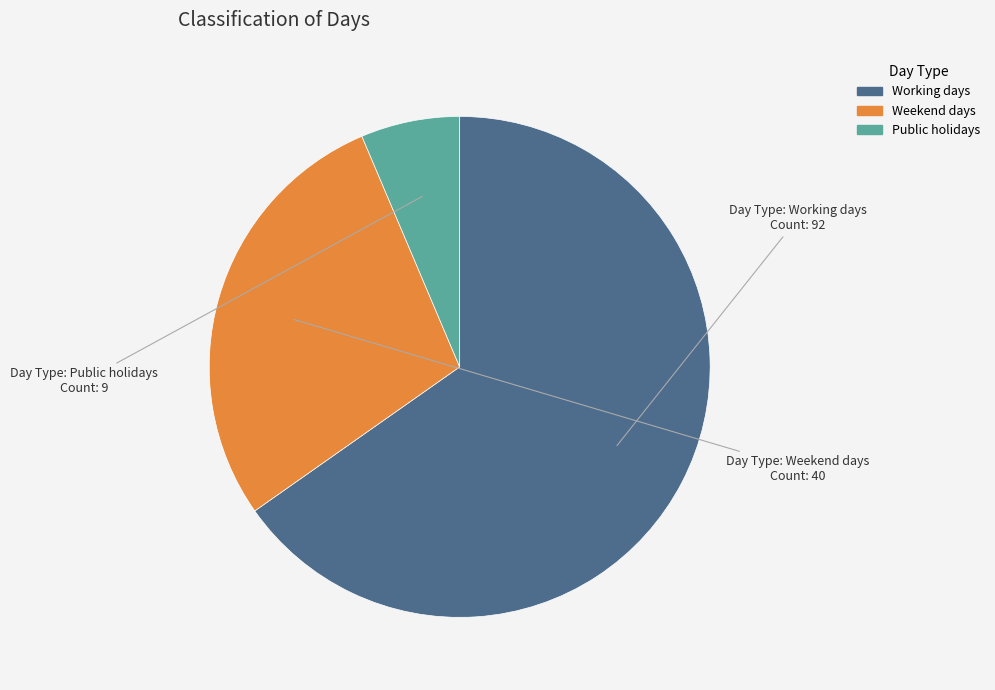

Which category accounts for the majority?

Working days